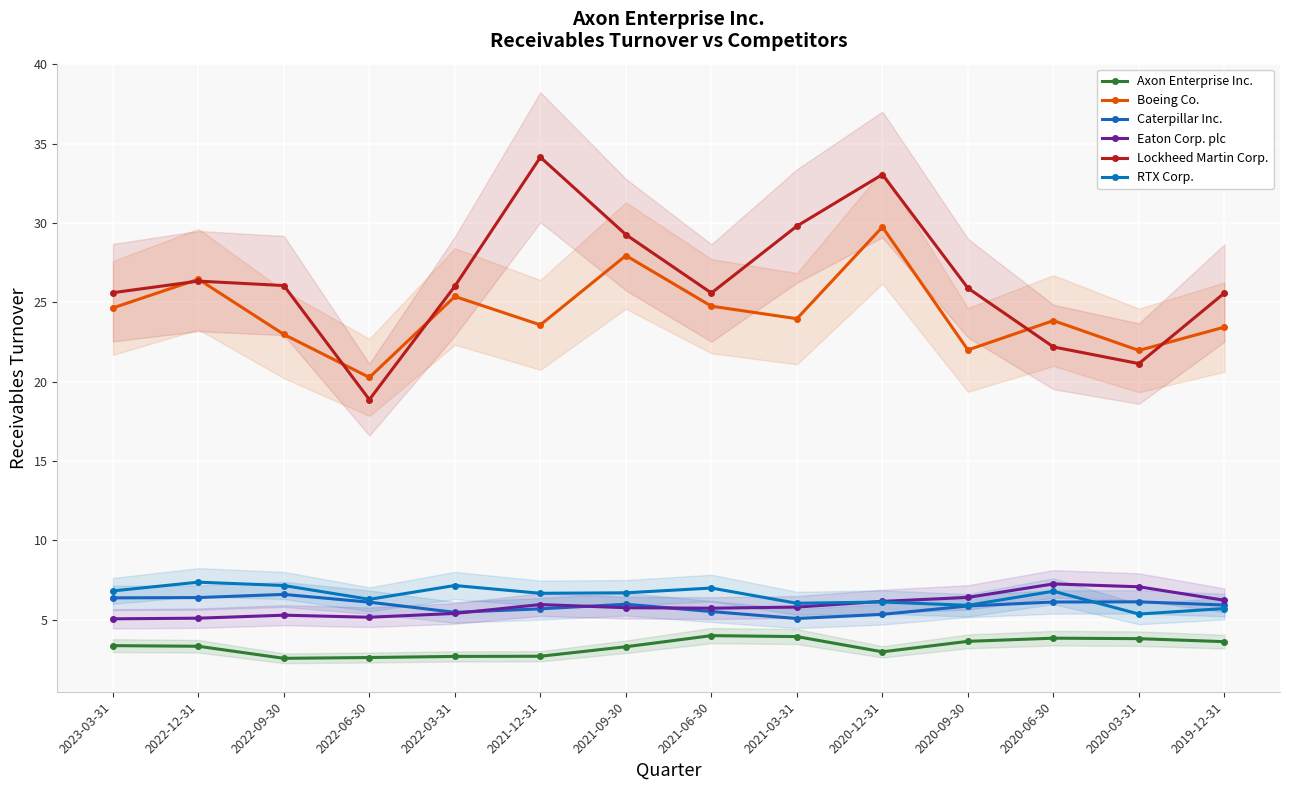

What is the greatest value displayed?

34.1